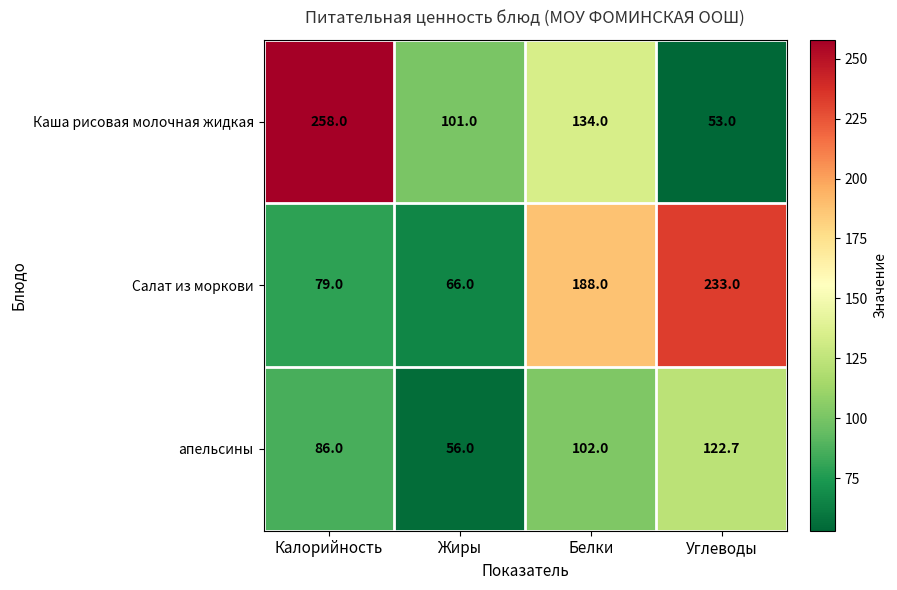

At Жиры, list the series in order from smallest to largest.

апельсины, Салат из моркови, Каша рисовая молочная жидкая